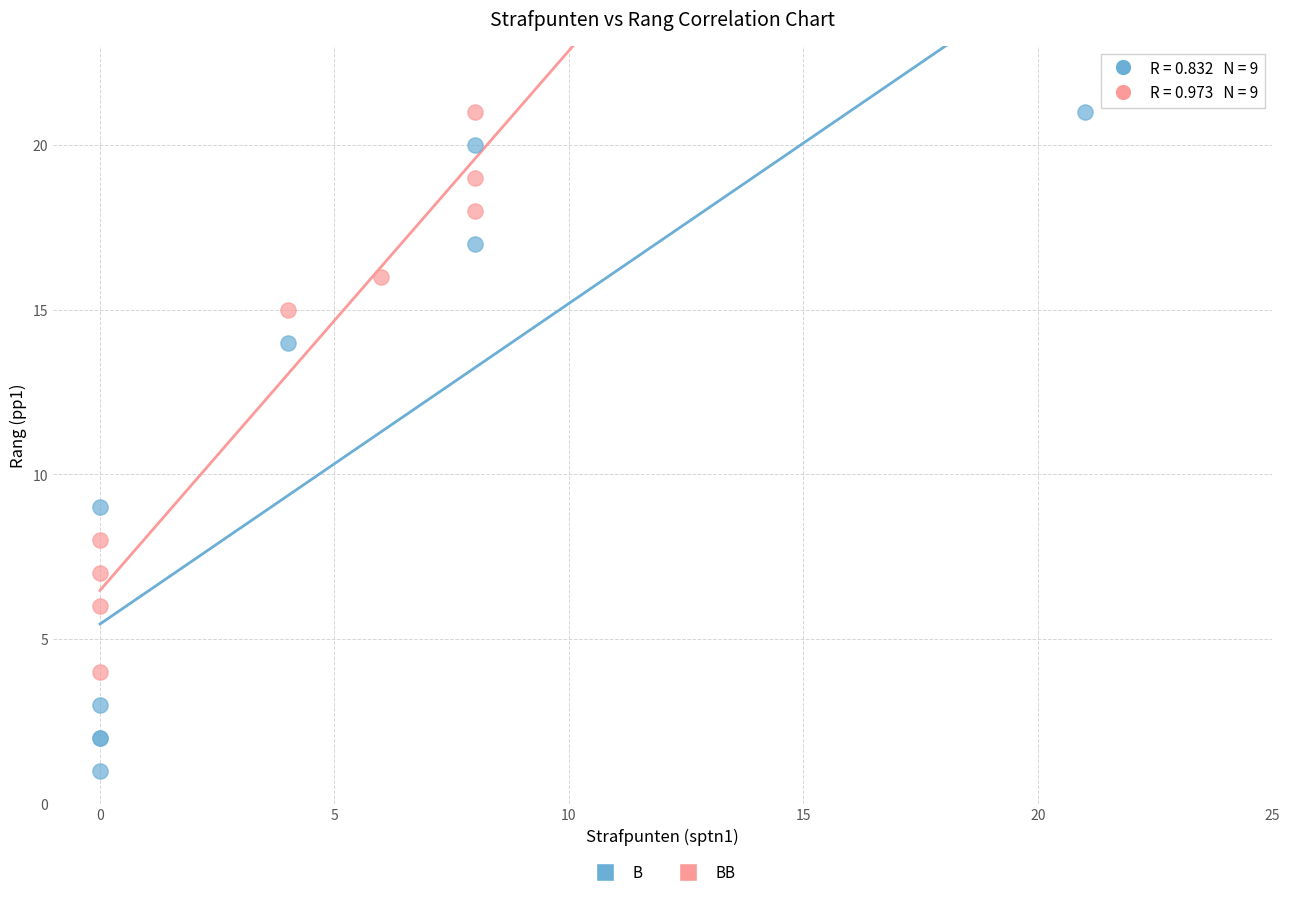

What are all the series names shown in the legend?

B, BB